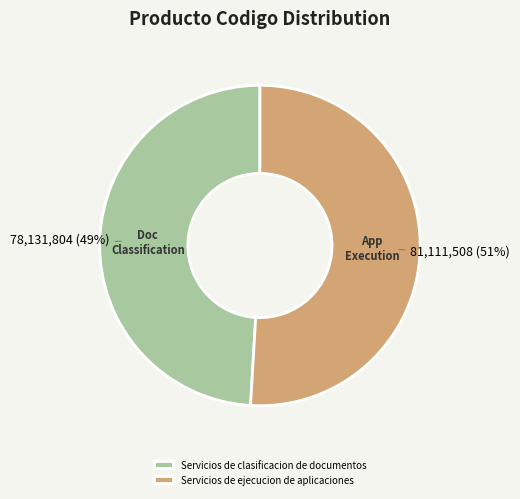

To the nearest percent, what portion does Servicios de clasificacion de documentos represent?

49%